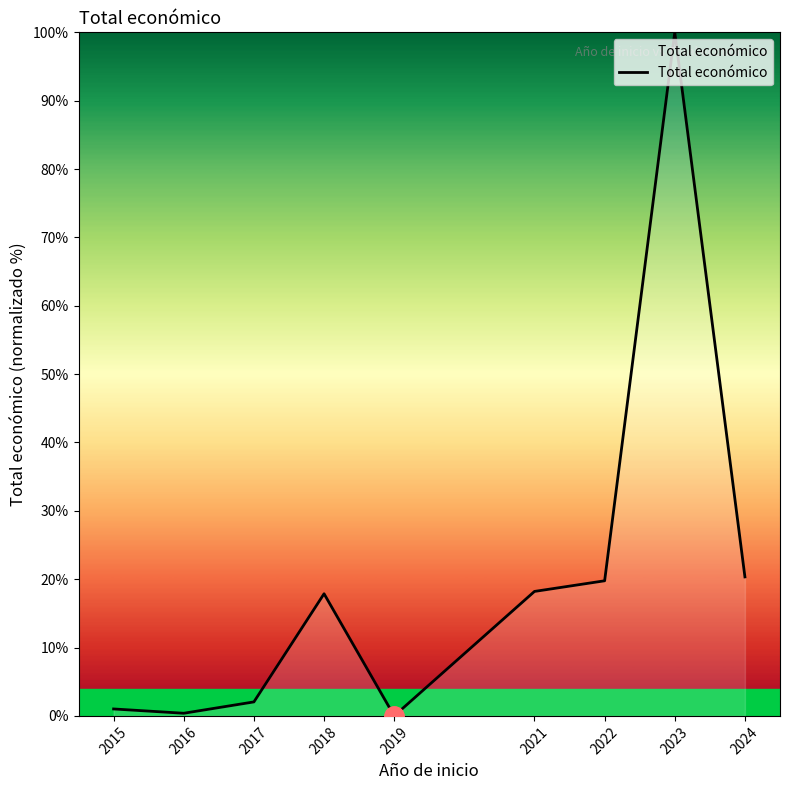

Approximately how many times larger is the value at 2021 compared to 2022?

0.9